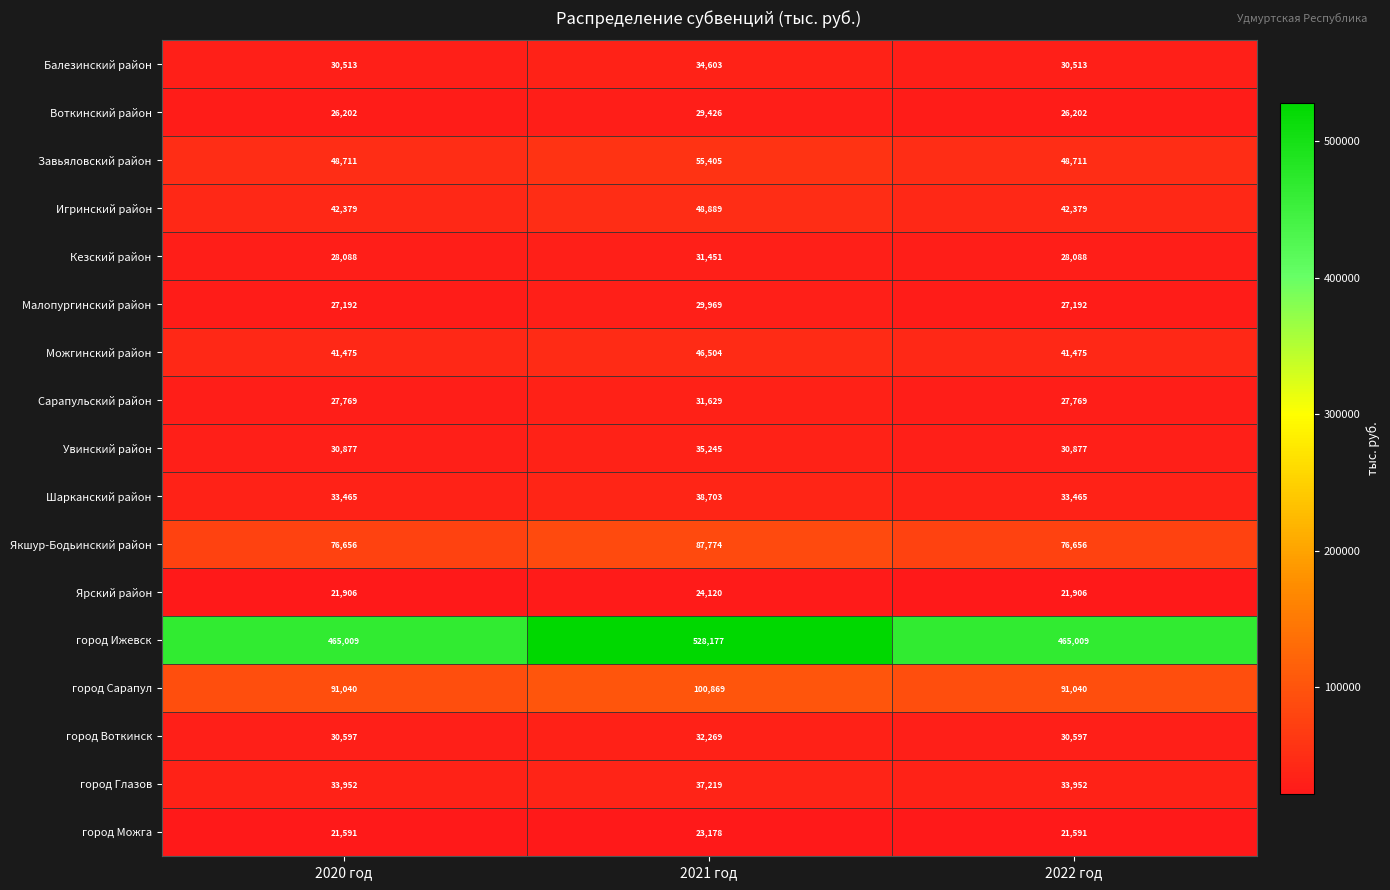

Is the value of город Сарапул at 2022 год greater than the value of Малопургинский район at 2022 год?

Yes